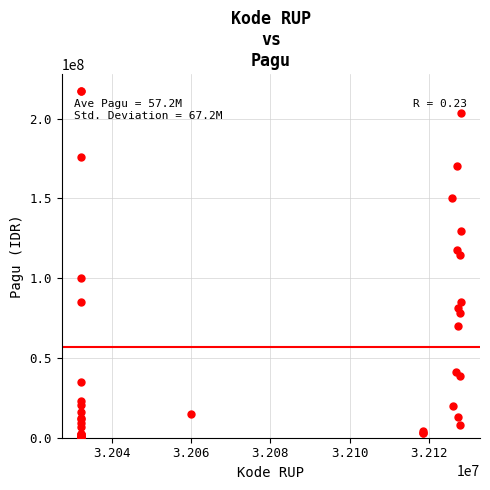

What Y value in the scatter plot is closest to 108830000?

114296000